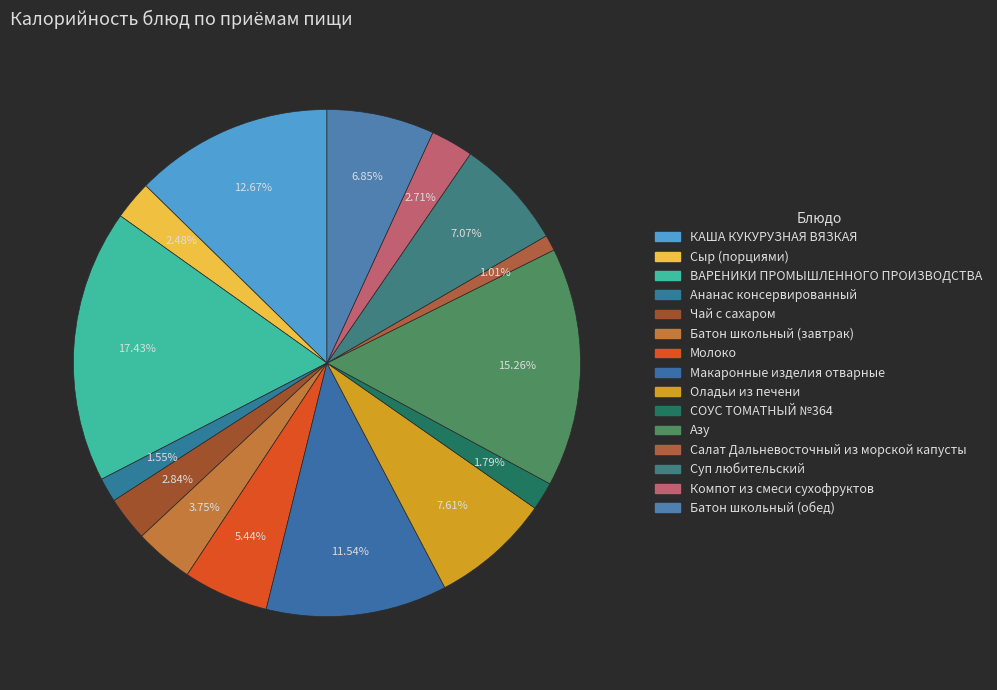

Is it true that ВАРЕНИКИ ПРОМЫШЛЕННОГО ПРОИЗВОДСТВА is 17% of the pie?

True